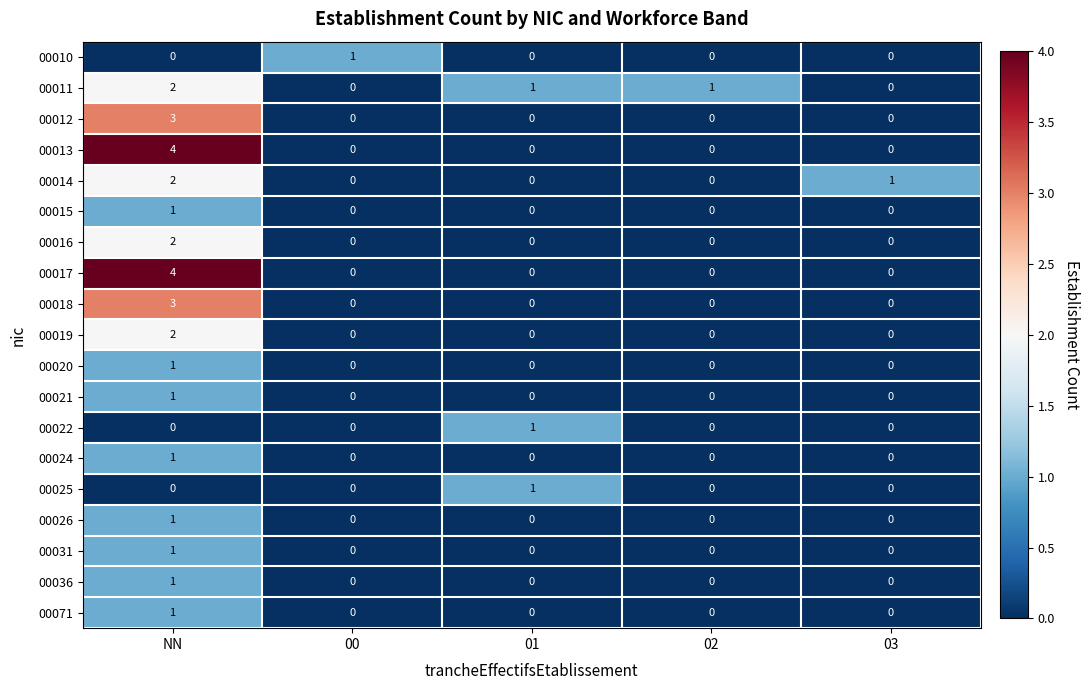

The 00026 series shows 0 at 03. True or false?

True